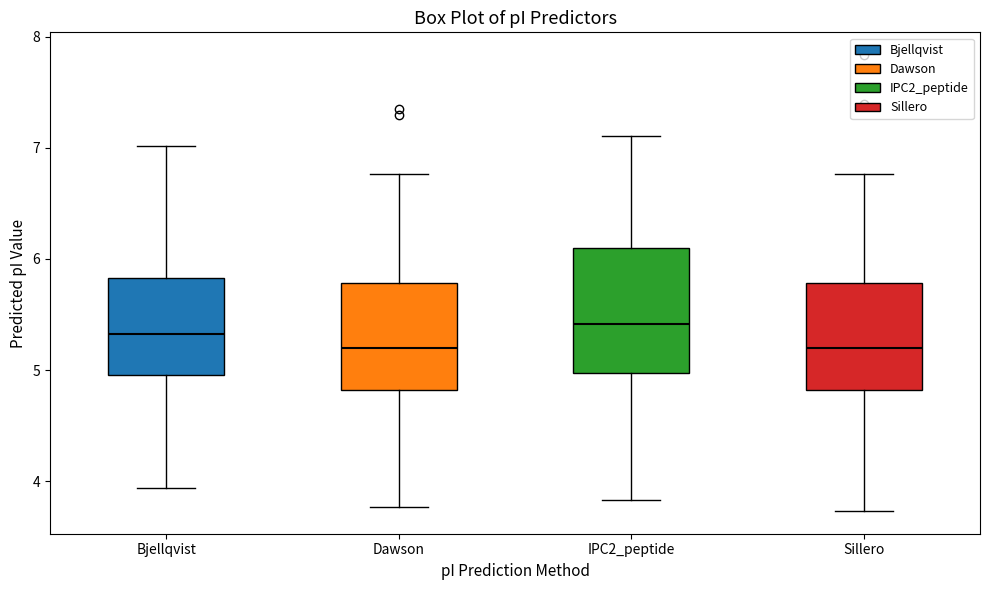

Reading left to right, read every box against the y-axis: the position of its median line, the range the box covers, and the ends of its whiskers. The values are not printed on the chart, so give them approximately, as read against the axis.

Bjellqvist: median 5.3, box 5.0 to 5.8, whiskers 3.9 to 7.0
Dawson: median 5.2, box 4.8 to 5.8, whiskers 3.8 to 6.8
IPC2_peptide: median 5.4, box 5.0 to 6.1, whiskers 3.8 to 7.1
Sillero: median 5.2, box 4.8 to 5.8, whiskers 3.7 to 6.8